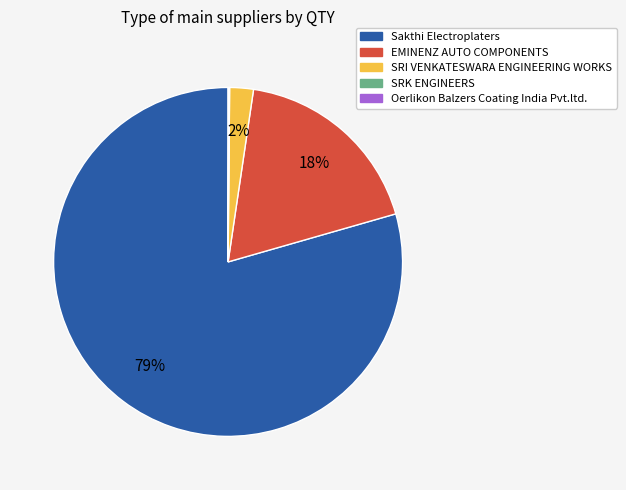

Which category accounts for the majority?

Sakthi Electroplaters